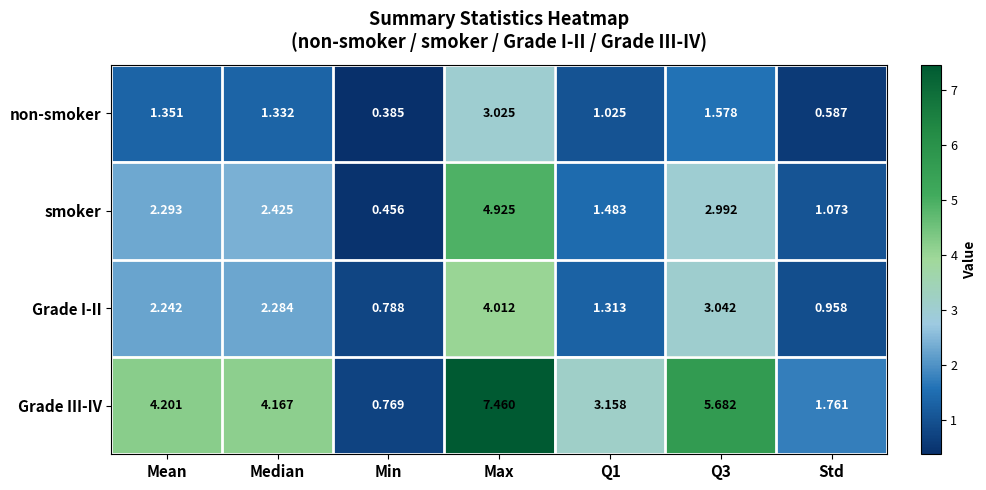

At which category is the sum across all series the highest?

Max